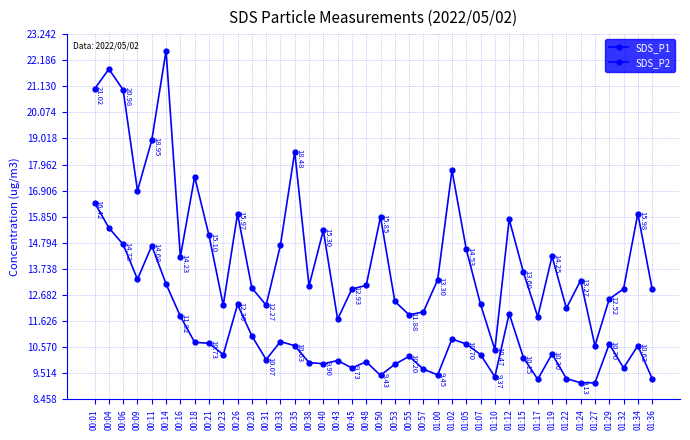

Rank the categories by SDS_P2 value from lowest to highest.

01:24, 01:27, 01:17, 01:22, 01:36, 01:10, 00:50, 01:00, 00:57, 00:45, 01:32, 00:53, 00:40, 00:38, 00:48, 00:43, 00:31, 01:15, 00:55, 00:23, 01:07, 01:19, 00:35, 01:34, 01:05, 01:29, 00:21, 00:18, 00:33, 01:02, 00:28, 00:16, 01:12, 00:26, 00:14, 00:09, 00:11, 00:06, 00:04, 00:01